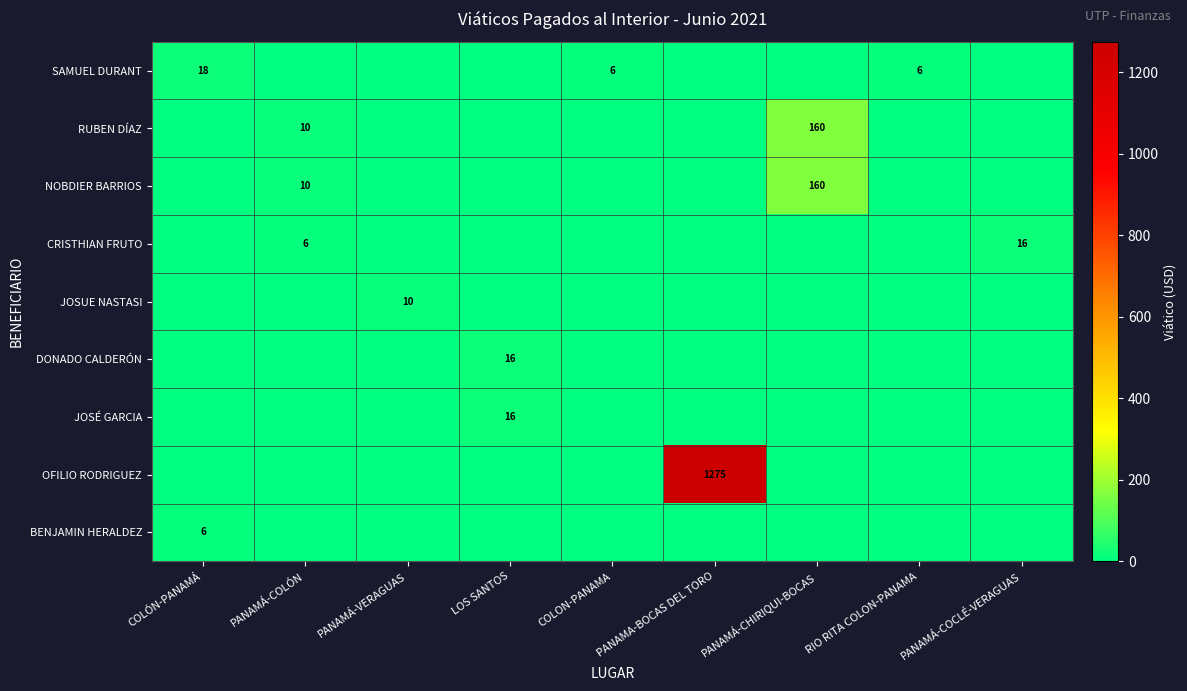

Count the number of categories in the chart.

9